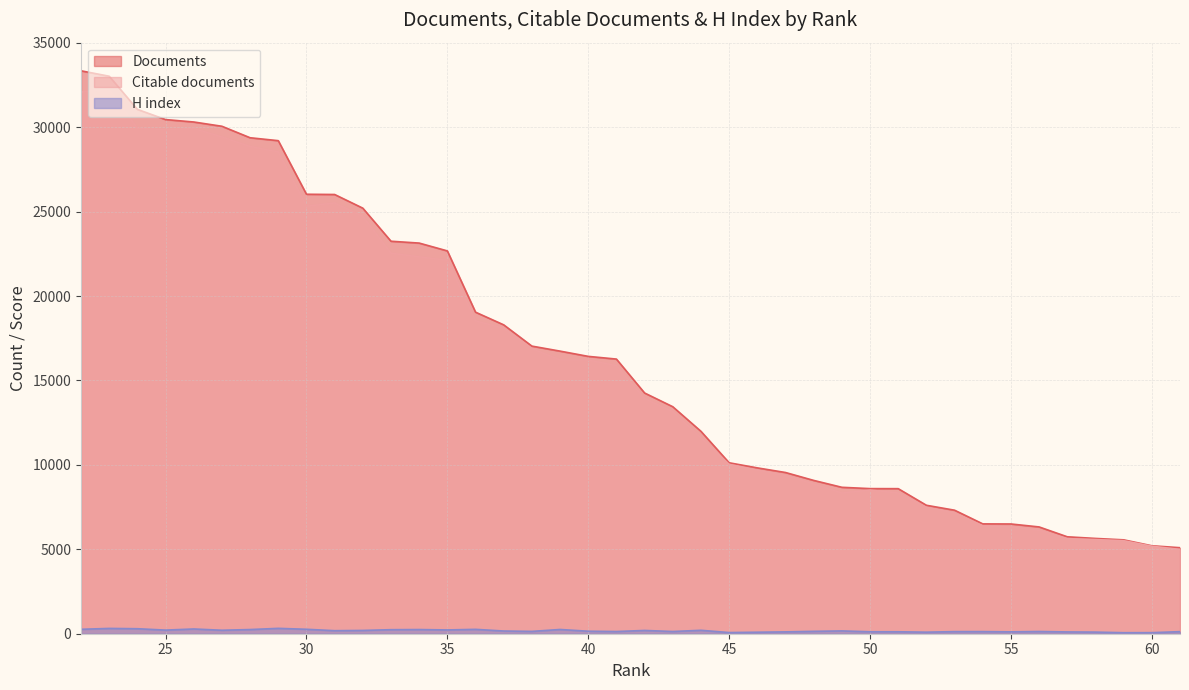

What is the value of the H index point at the 40th from the left?

262